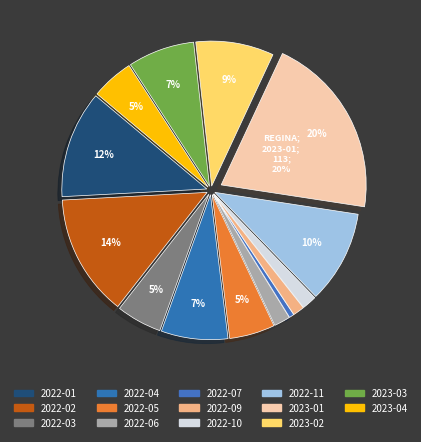

How many segments does this pie chart have?

14